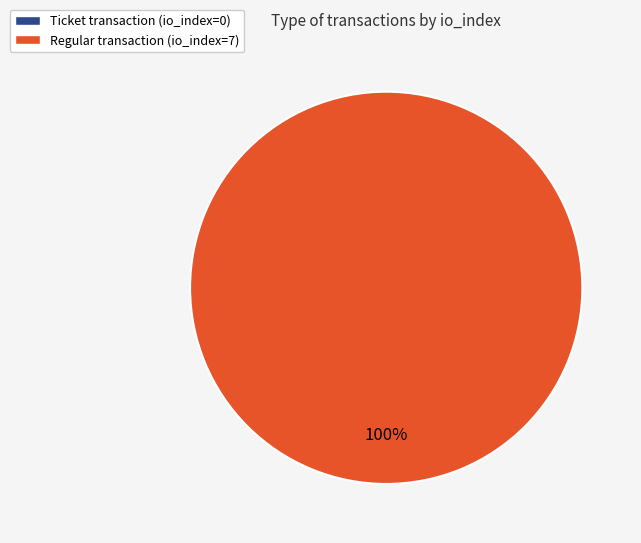

How many segments does this pie chart have?

2